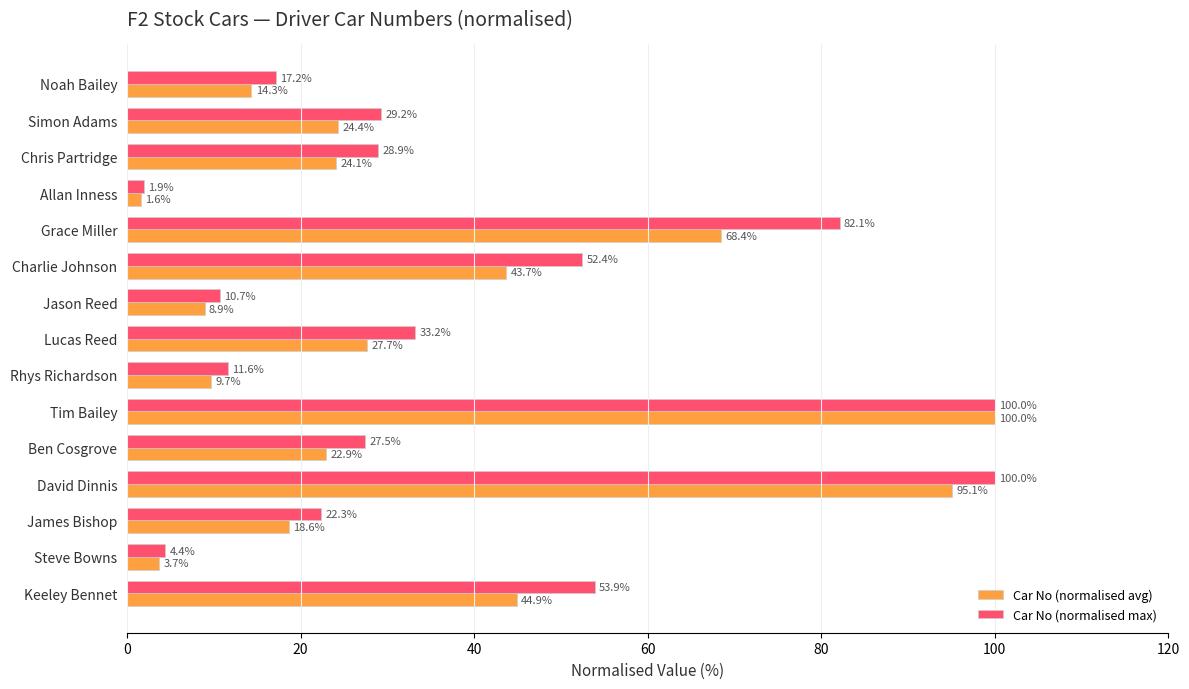

Is it true that Car No (normalised avg) equals 100.0 at Tim Bailey?

True